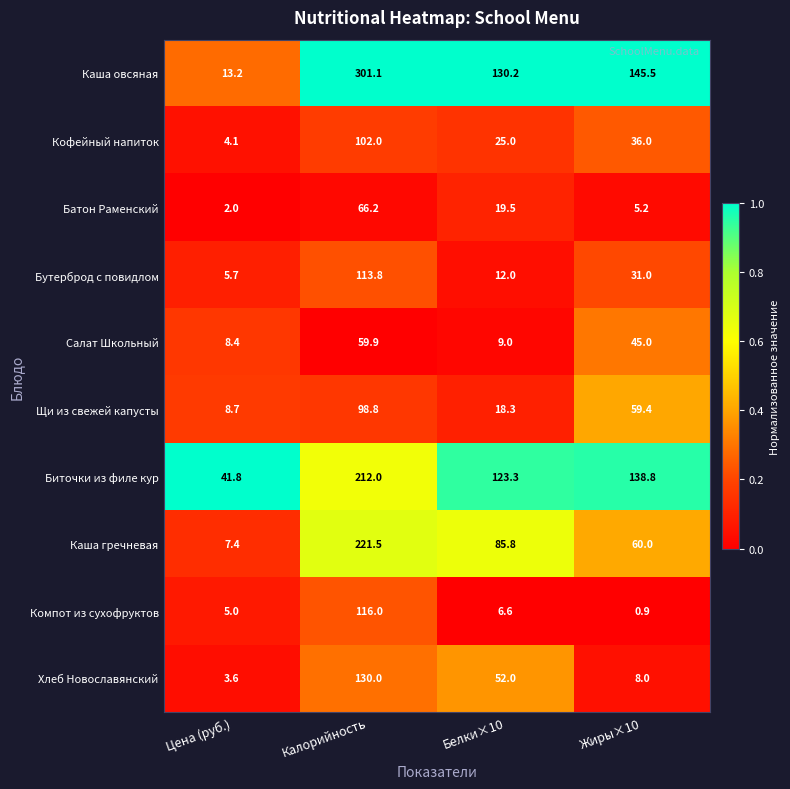

At which category does the chart reach its peak across all series?

Калорийность